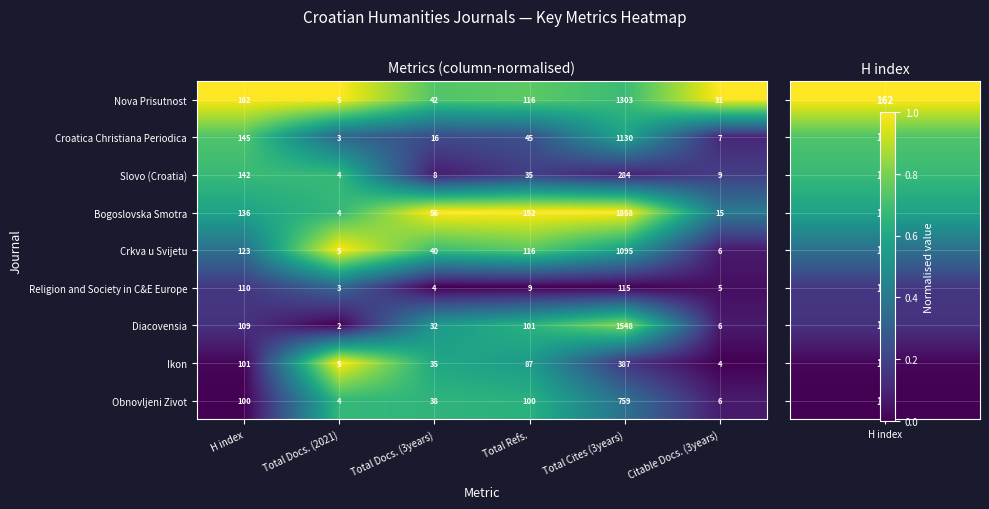

The Croatica Christiana Periodica series shows 7 at Citable Docs. (3years). True or false?

True